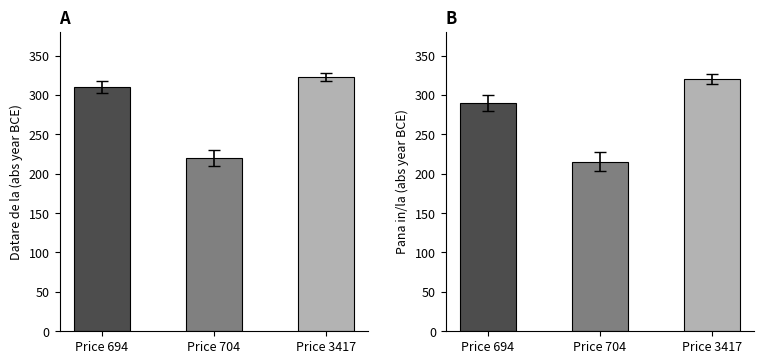

At which category is the sum across all series the highest?

Price 3417